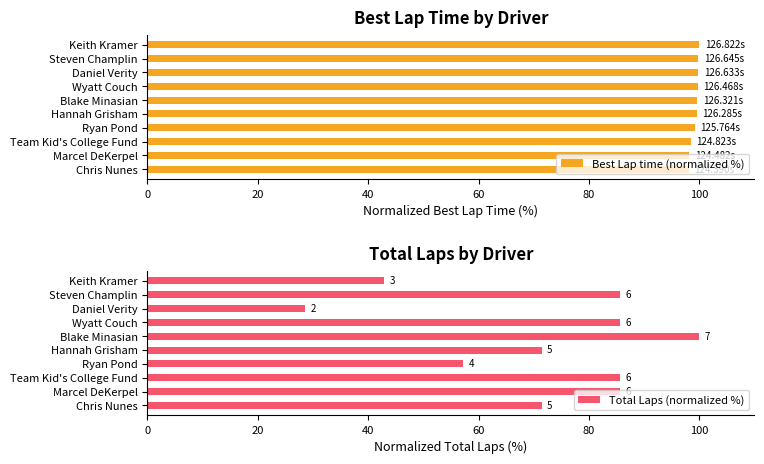

What is the sum of the Best Lap time (normalized %) values at Wyatt Couch and Chris Nunes?

197.8